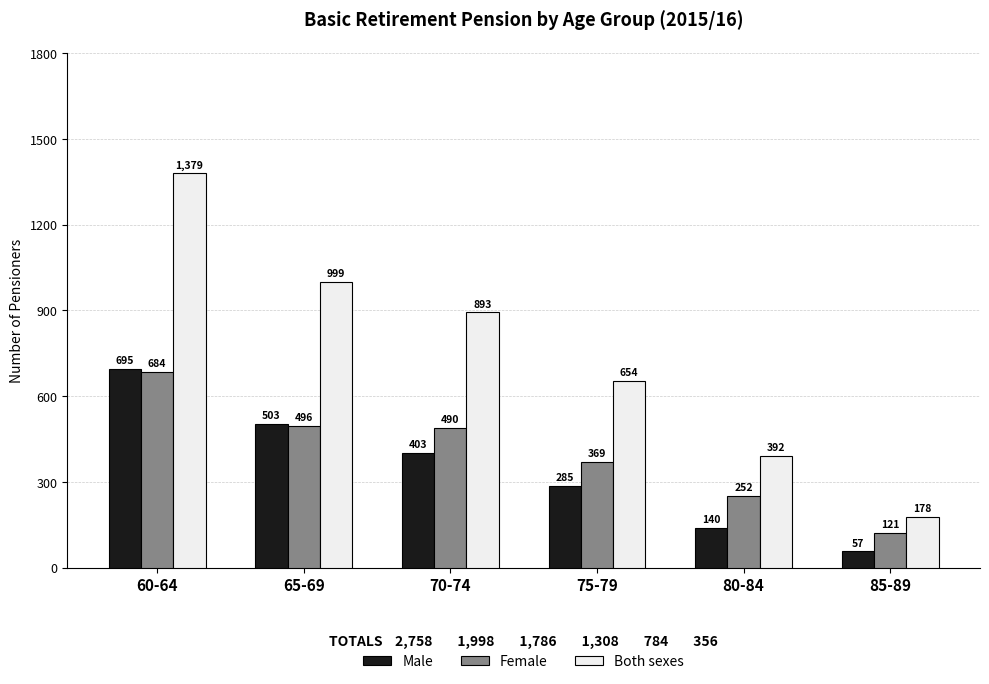

The Both sexes series shows 392 at 80-84. True or false?

True